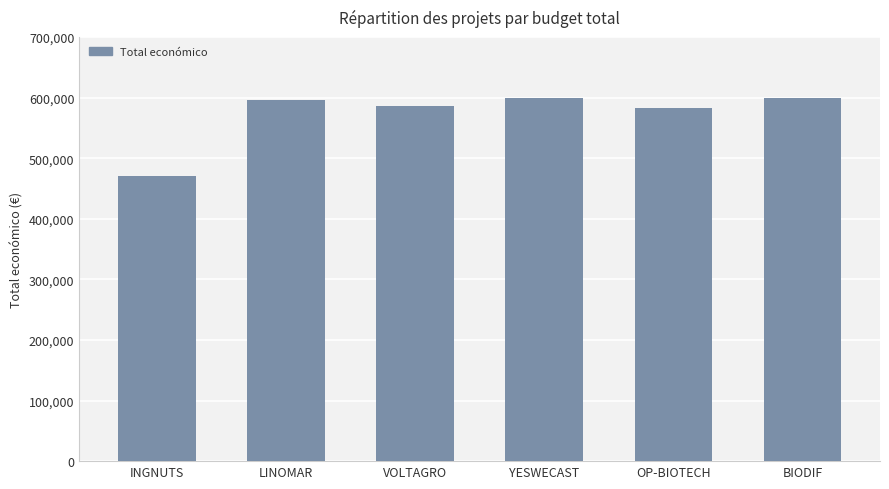

The value at LINOMAR is 254403. True or false?

False